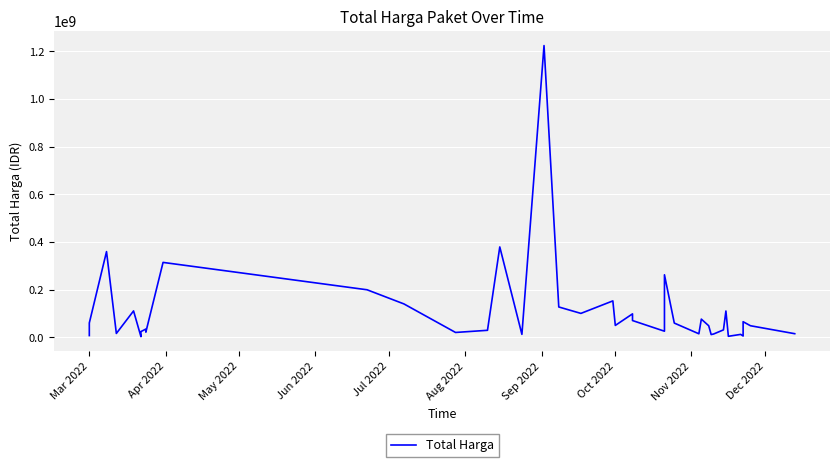

What is the sum of all values?

4375595175